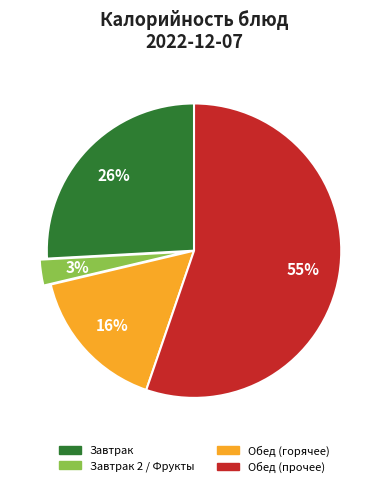

To the nearest percent, what is the average slice percentage?

25%